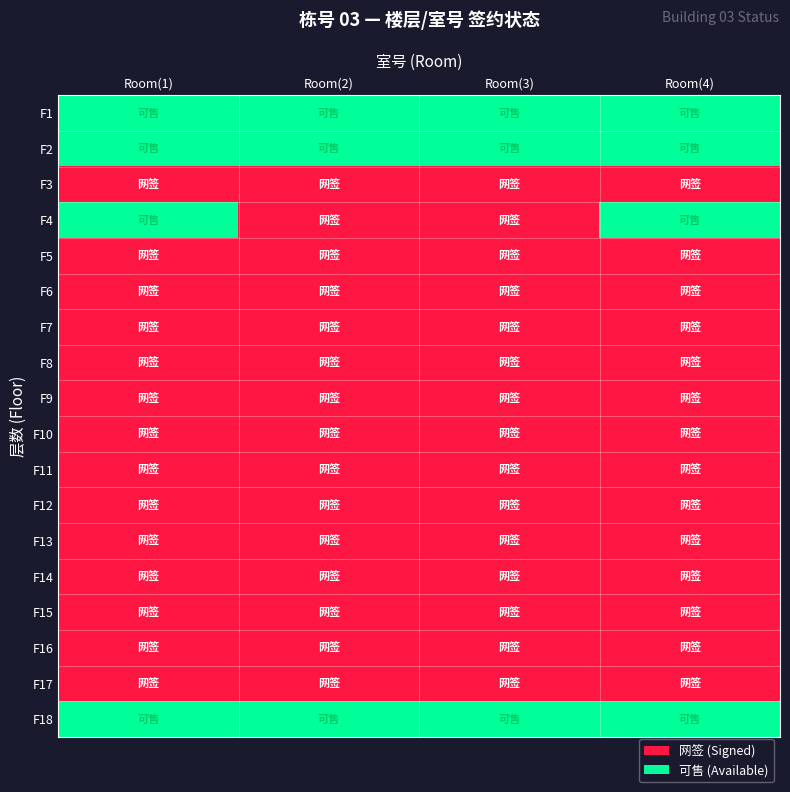

What is the total value across all series at Room(4)?

14